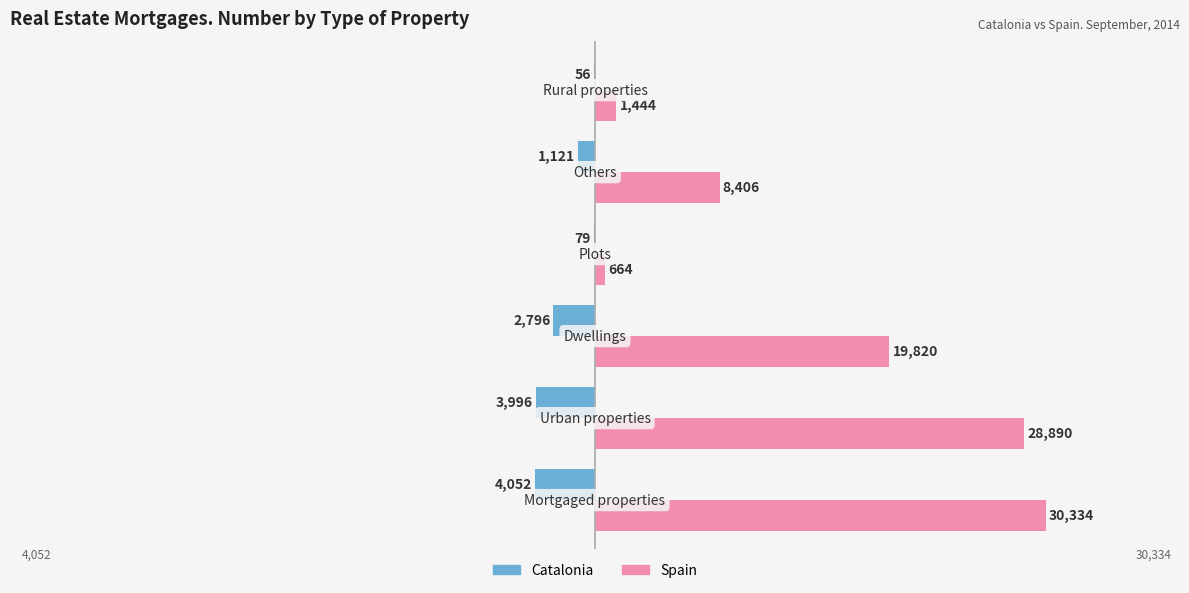

What is the maximum value shown in the chart?

30334